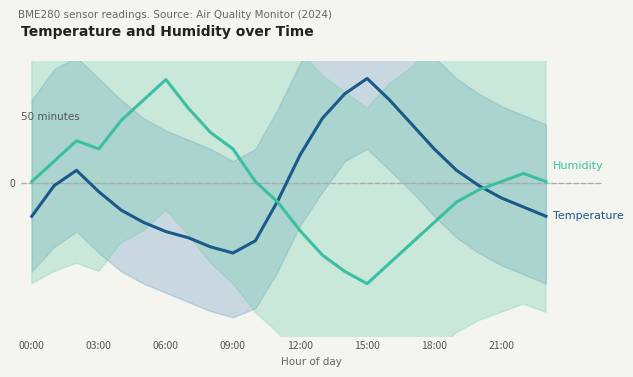

True or false: Temperature and Humidity cross at least once.

True